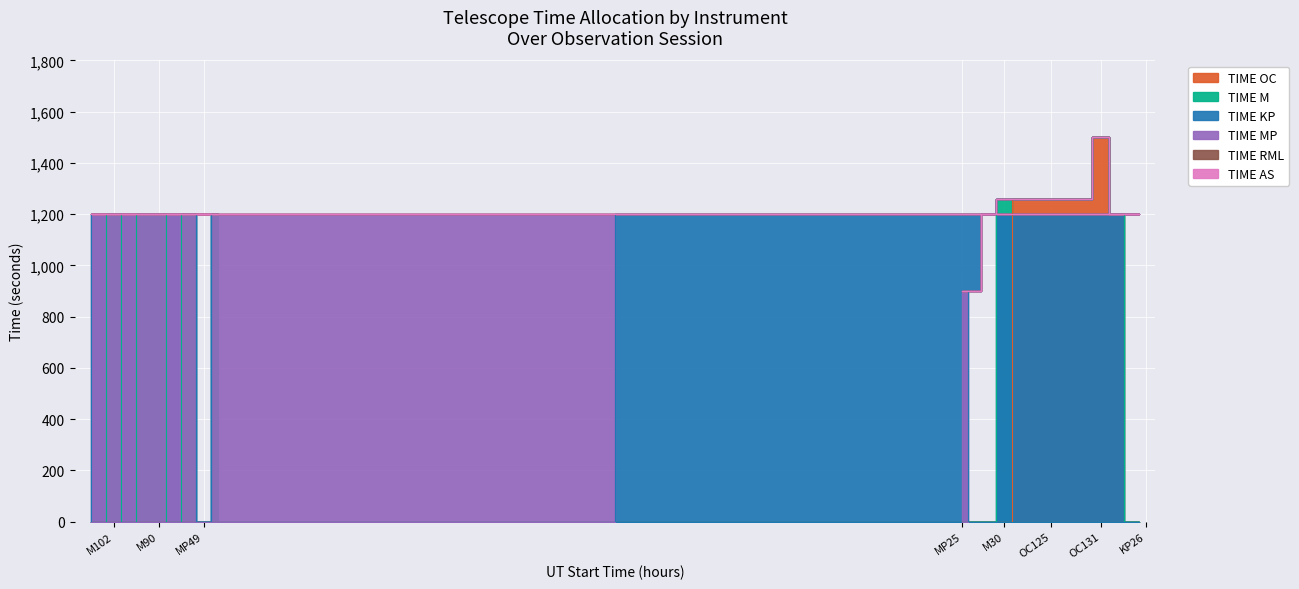

At which label does TIME KP reach its minimum?

MP25